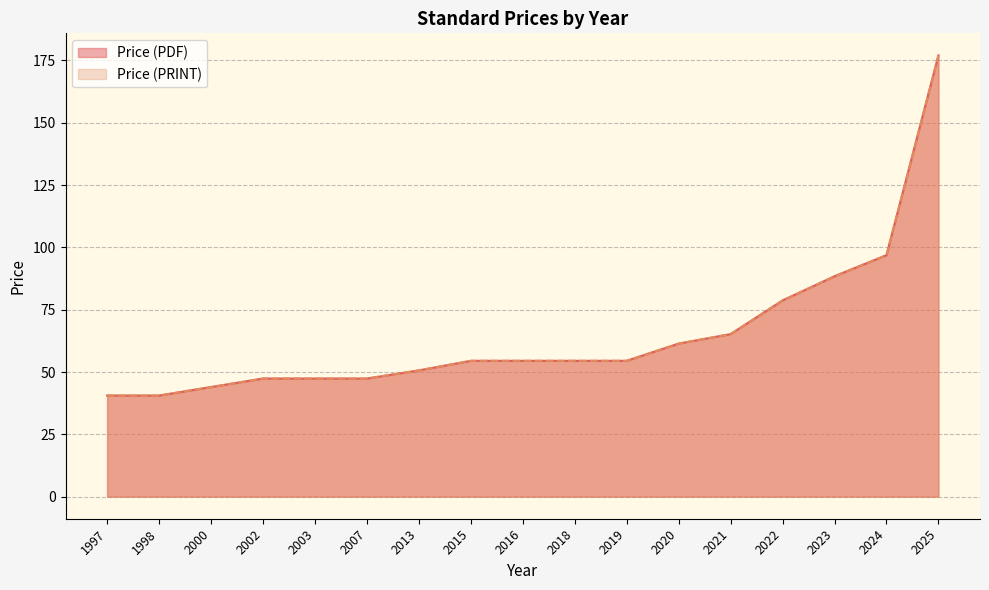

What is the difference between the Price (PRINT) values at 2000 and 2003?

6.8